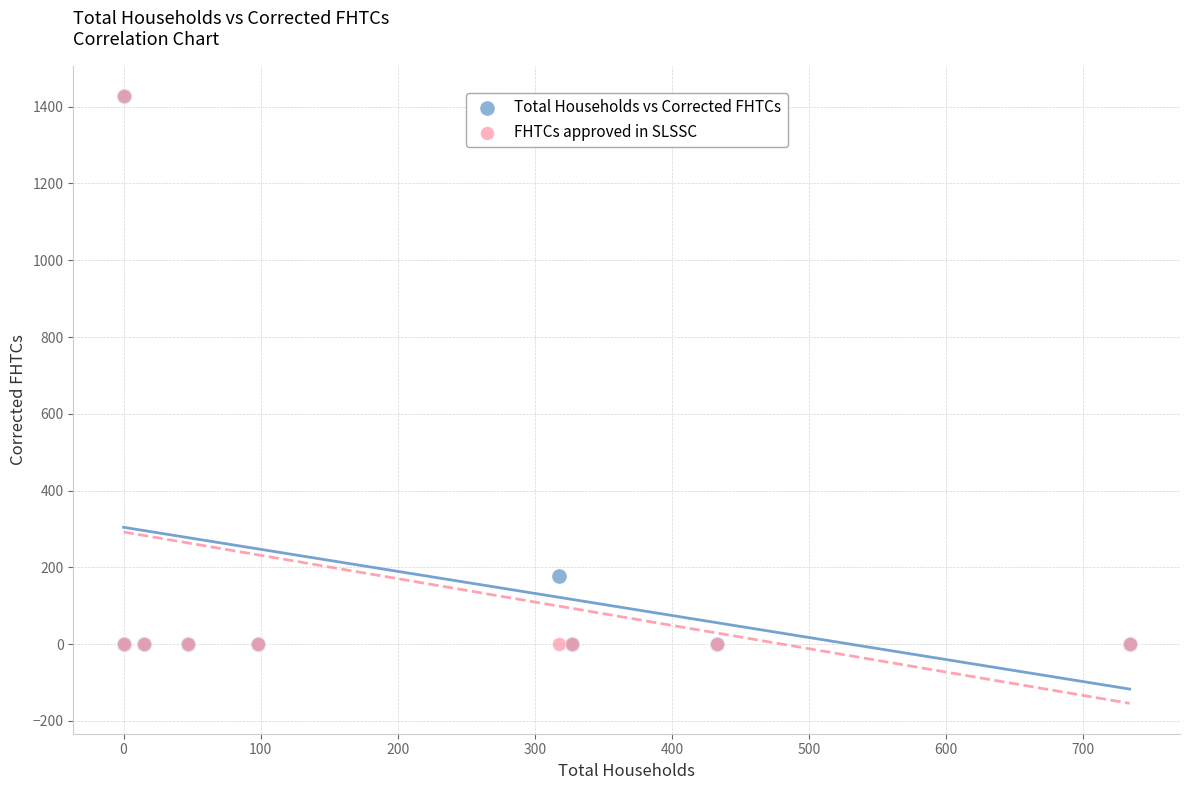

In the Total Households vs Corrected FHTCs series, what Y value is closest to 714?

177